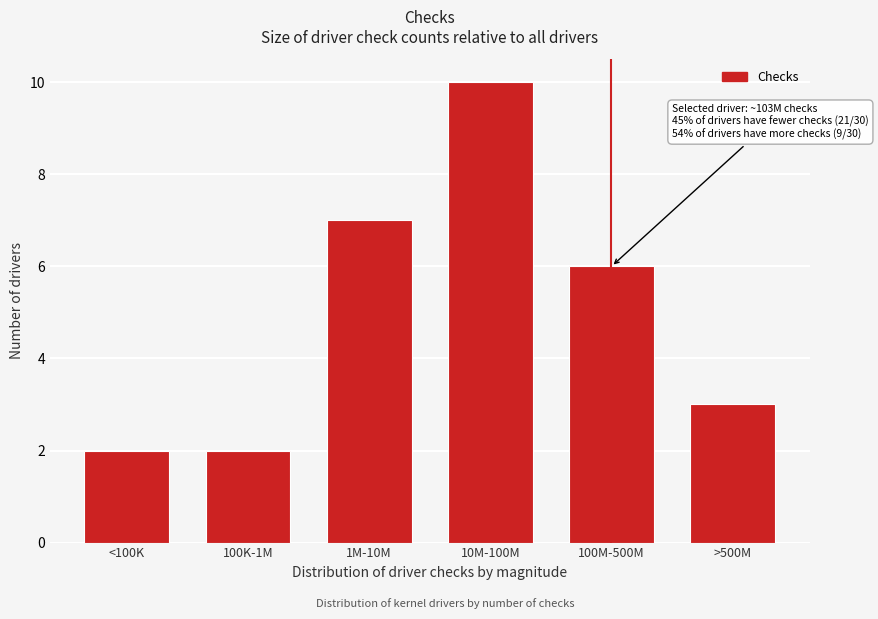

Reading left to right, transcribe all the data shown in this chart.

2	2	7	10	6	3